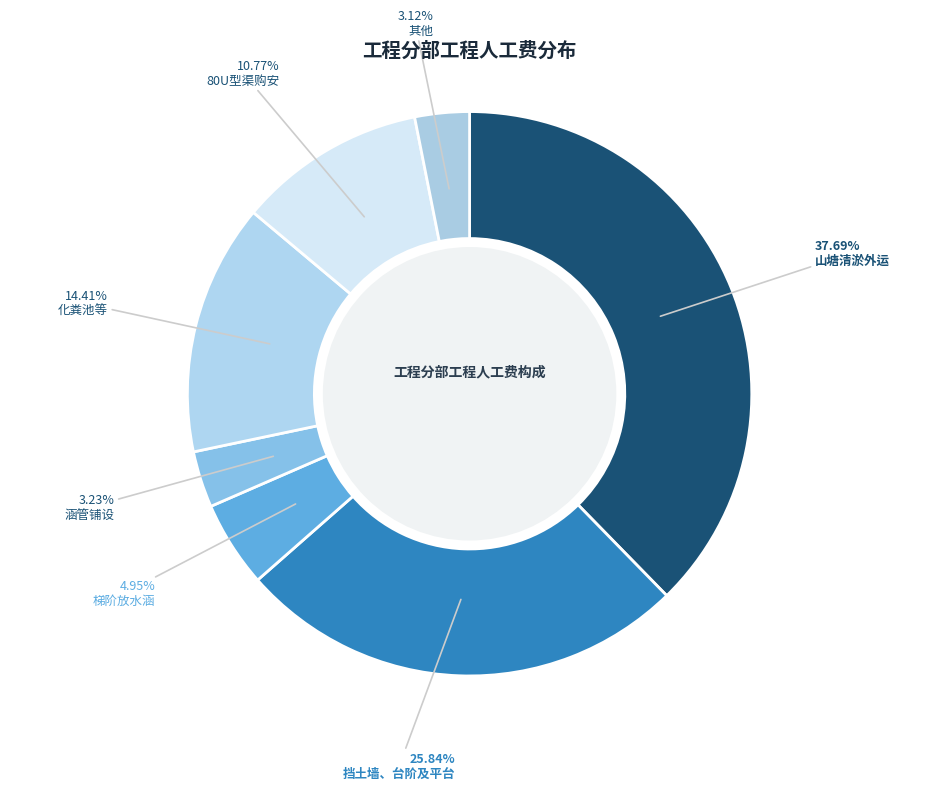

To the nearest percent, what percentage of the pie is 80U型渠购安?

11%